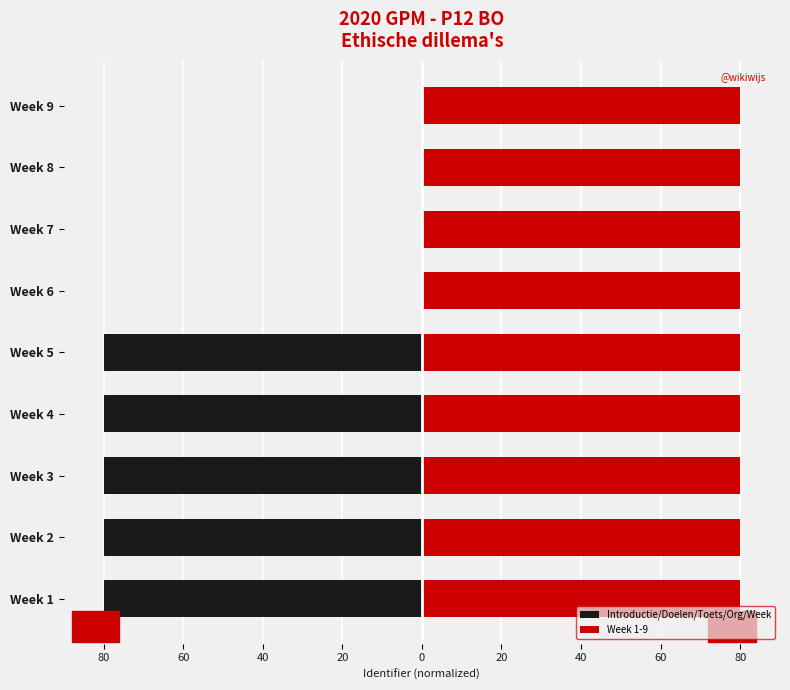

Reading right to left, list all the values displayed in this chart.

Introductie/Doelen/Toets/Org/Week: 0.0	0.0	0.0	0.0	-80.0	-80.0	-80.0	-80.0	-80.0
Week 1-9: 80.0	80.0	80.0	80.0	80.0	80.0	80.0	80.0	80.0